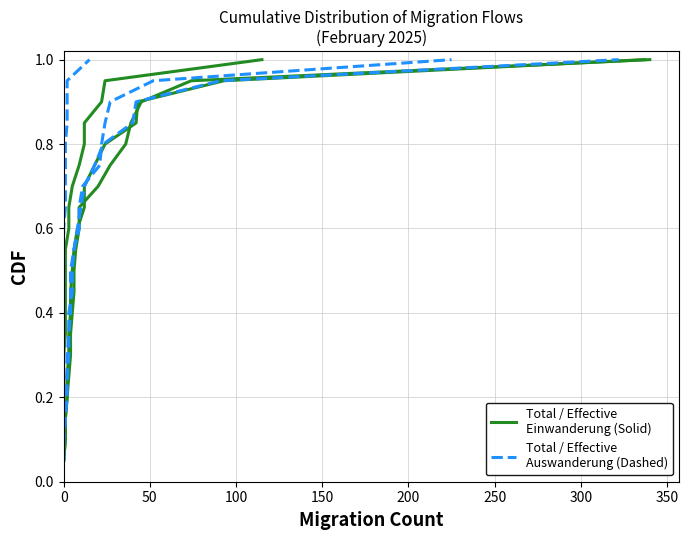

How many lines are shown in the chart?

6